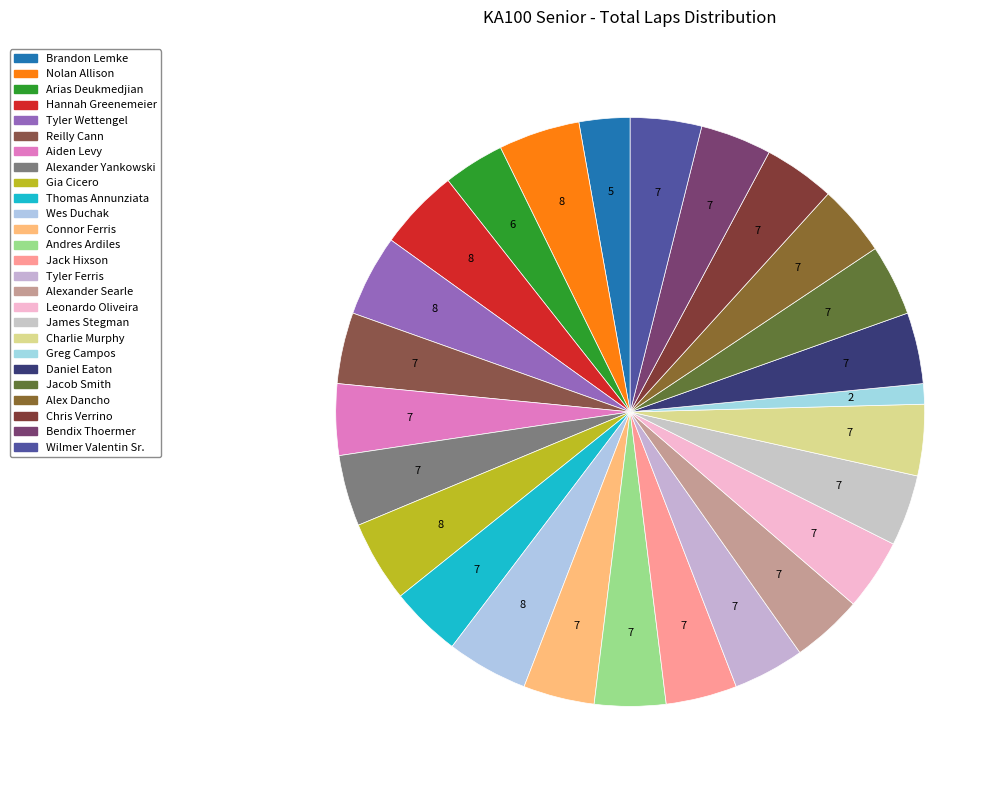

How many segments does this pie chart have?

26